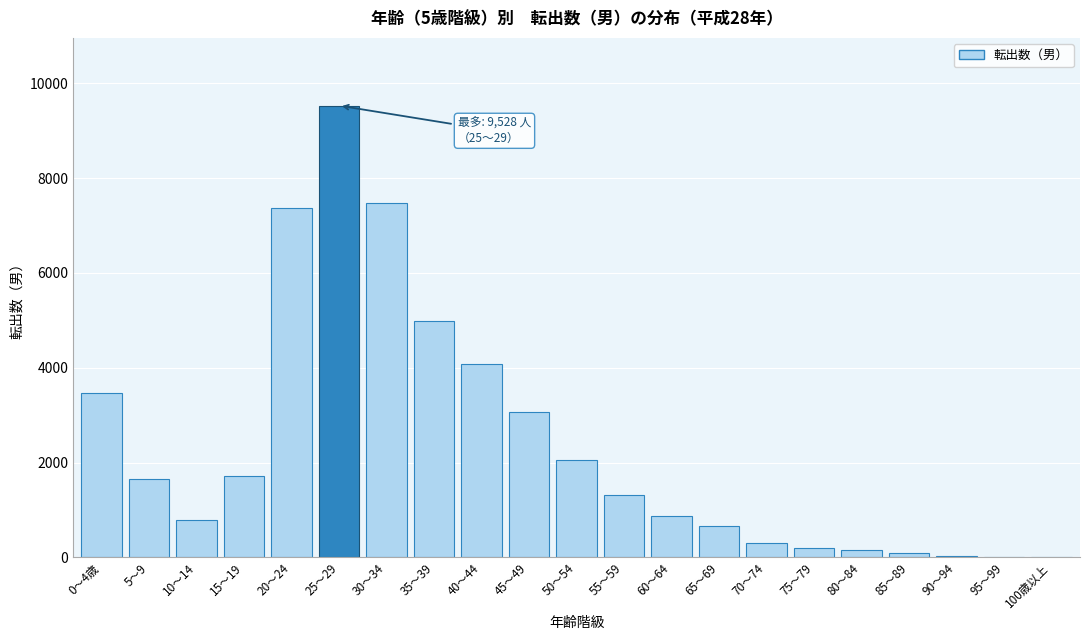

Approximately how many times larger is the value at 30～34 compared to 65～69?

11.2